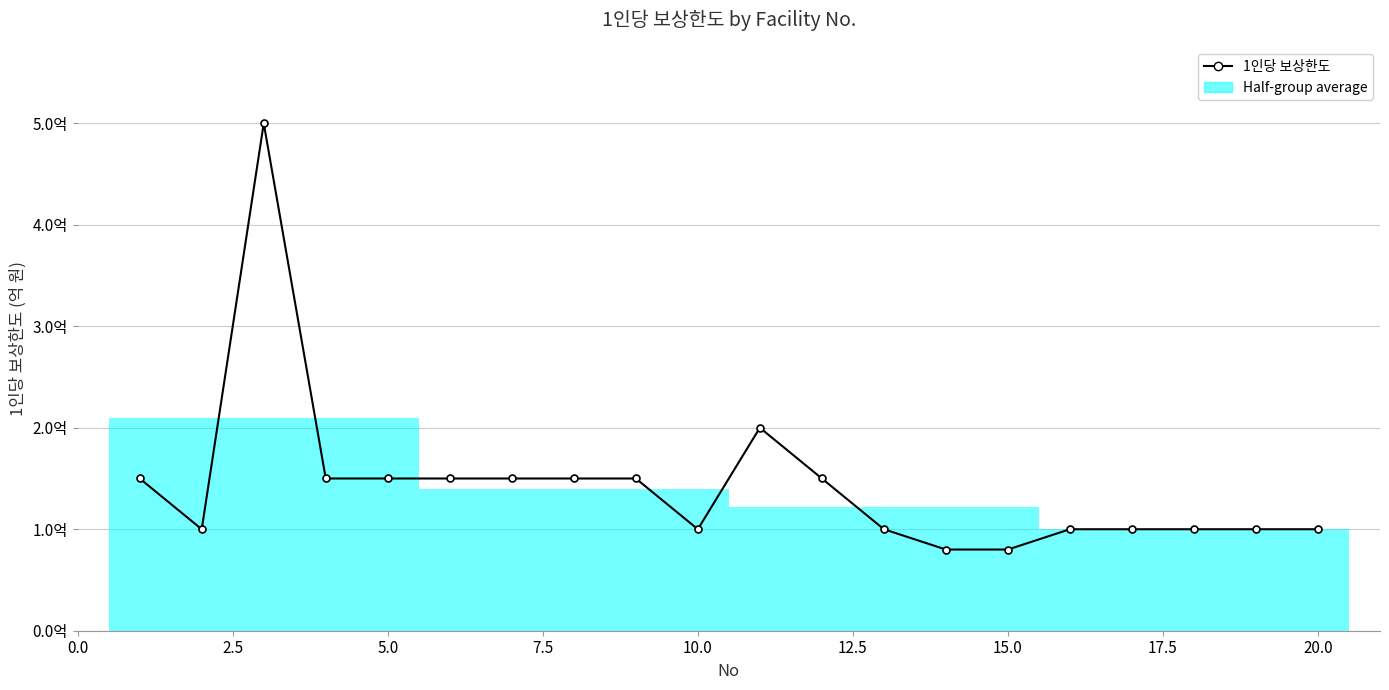

What is the maximum value shown in the chart?

500000000